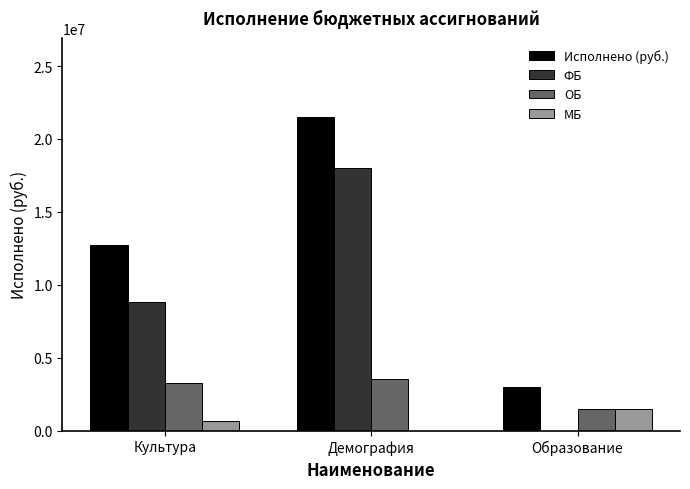

Where does the Исполнено (руб.) series first go above 12707710?

Культура